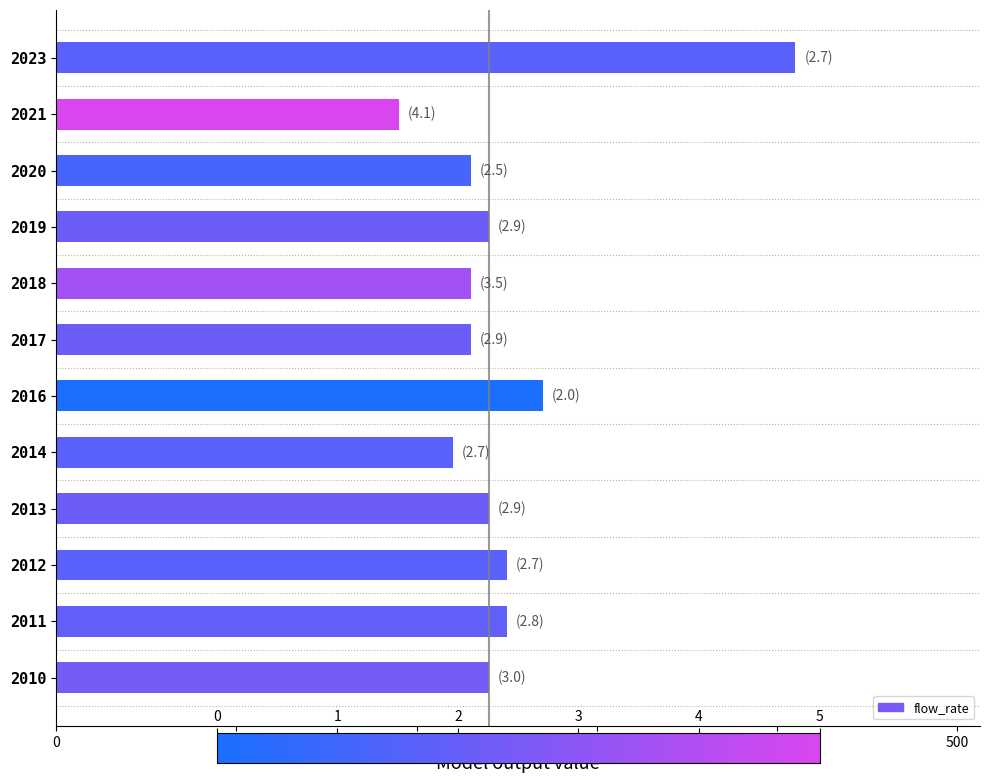

At which label is the value closest to 300?

2016